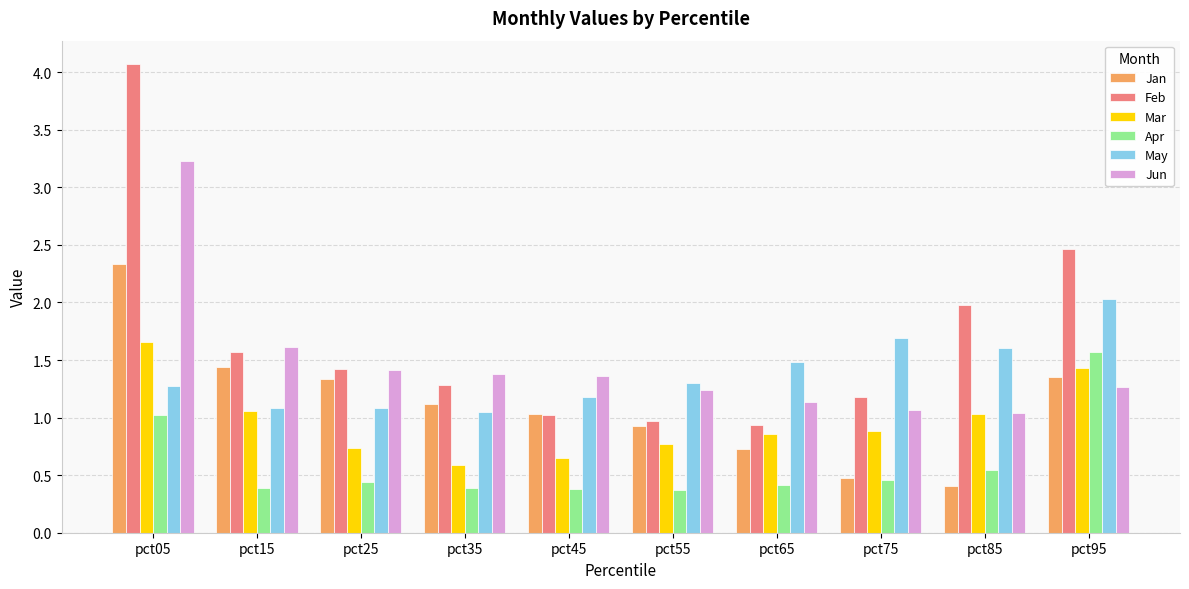

What is the sum of all May values?

13.8